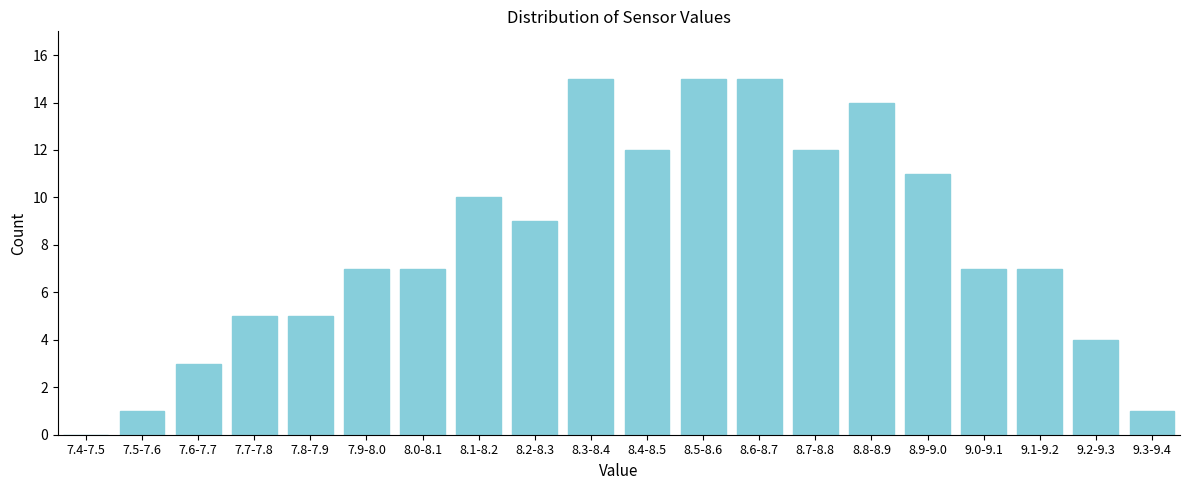

Reading right to left, what are all the values shown in this chart?

9.3-9.4=1	9.2-9.3=4	9.1-9.2=7	9.0-9.1=7	8.9-9.0=11	8.8-8.9=14	8.7-8.8=12	8.6-8.7=15	8.5-8.6=15	8.4-8.5=12	8.3-8.4=15	8.2-8.3=9	8.1-8.2=10	8.0-8.1=7	7.9-8.0=7	7.8-7.9=5	7.7-7.8=5	7.6-7.7=3	7.5-7.6=1	7.4-7.5=0